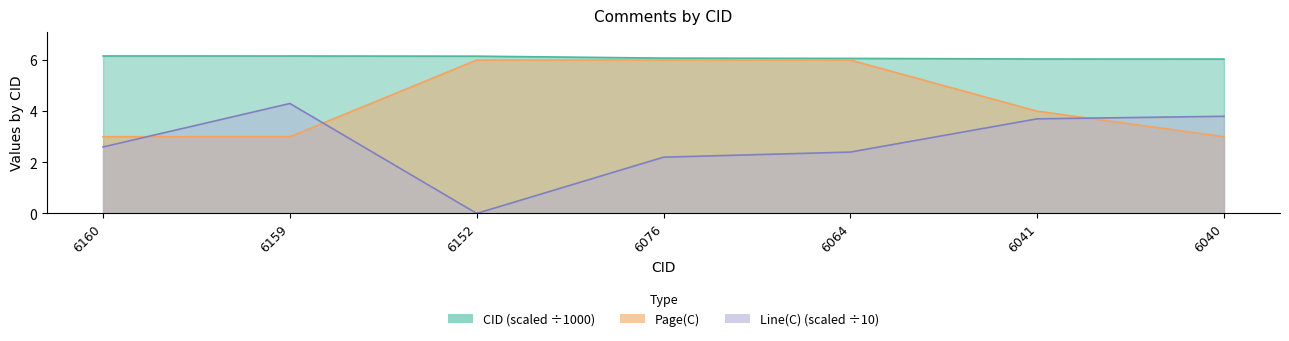

What is the difference between the CID values at 6040 and 6160?

0.1